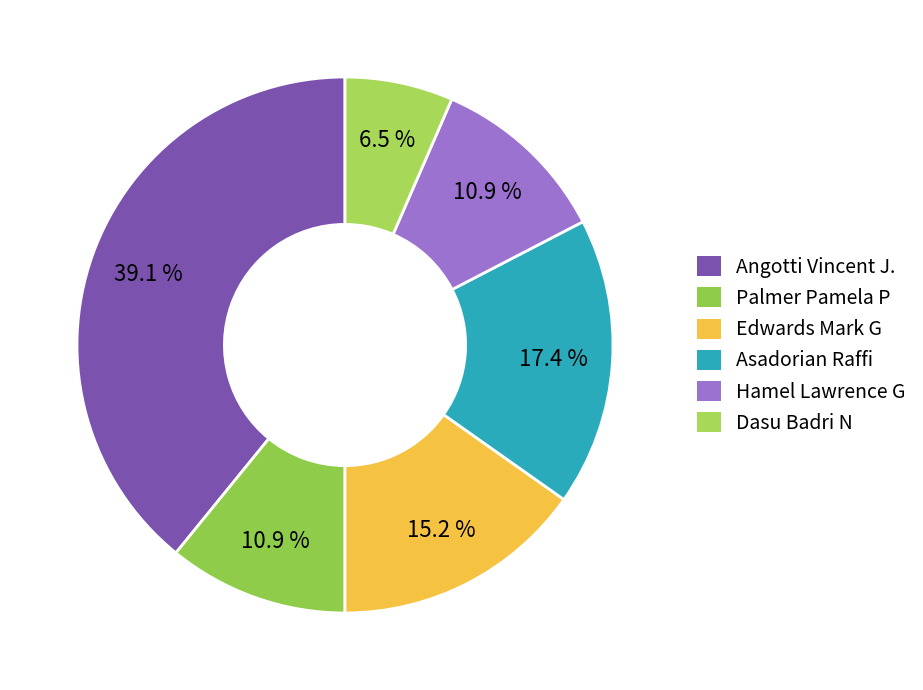

To the nearest percent, what is the combined percentage of Palmer Pamela P and Dasu Badri N?

17%